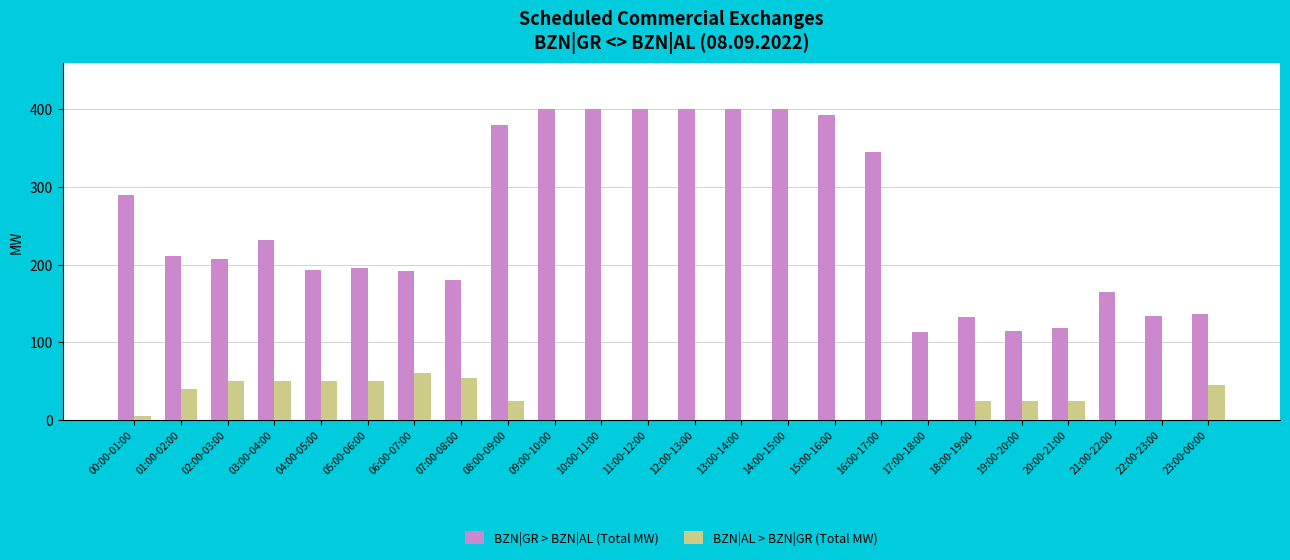

Is the value of BZN|GR > BZN|AL (Total MW) at 22:00-23:00 greater than the value of BZN|AL > BZN|GR (Total MW) at 19:00-20:00?

Yes